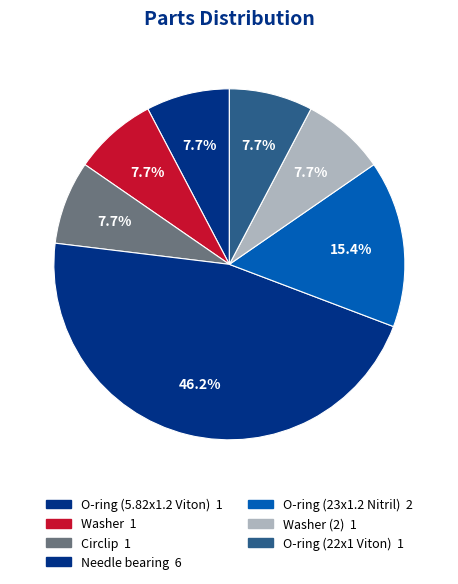

Which category has the biggest portion of the pie?

Needle bearing